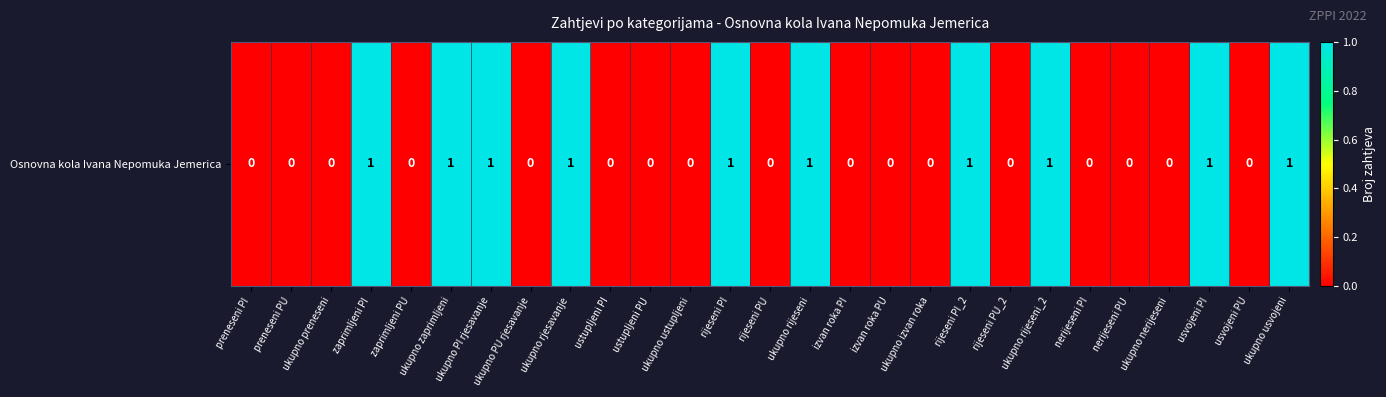

List the labels in order of value, largest first.

zaprimljeni PI, ukupno zaprimljeni, ukupno PI rjesavanje, ukupno rjesavanje, rijeseni PI, ukupno rijeseni, rijeseni PI_2, ukupno rijeseni_2, usvojeni PI, ukupno usvojeni, preneseni PI, preneseni PU, ukupno preneseni, zaprimljeni PU, ukupno PU rjesavanje, ustupljeni PI, ustupljeni PU, ukupno ustupljeni, rijeseni PU, izvan roka PI, izvan roka PU, ukupno izvan roka, rijeseni PU_2, nerijeseni PI, nerijeseni PU, ukupno nerijeseni, usvojeni PU